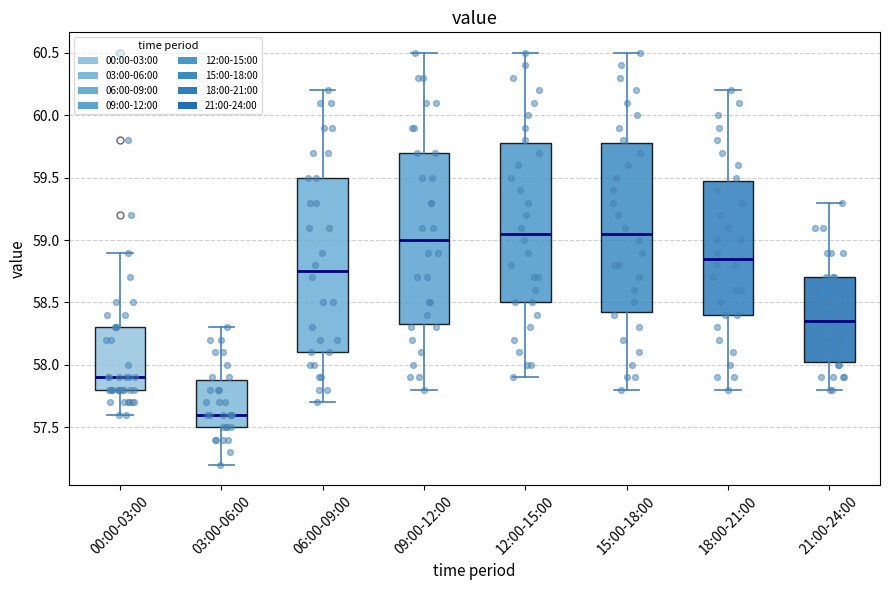

Reading left to right, transcribe this box plot: for each box, give where its median line is, the range the box spans, and where its two whiskers end, as read against the y-axis. The values are not printed on the chart, so give them approximately, as read against the axis.

00:00-03:00: median 57.90, box 57.80 to 58.30, whiskers 57.60 to 58.90
03:00-06:00: median 57.60, box 57.50 to 57.90, whiskers 57.20 to 58.30
06:00-09:00: median 58.75, box 58.10 to 59.50, whiskers 57.70 to 60.20
09:00-12:00: median 59.00, box 58.35 to 59.70, whiskers 57.80 to 60.50
12:00-15:00: median 59.05, box 58.50 to 59.80, whiskers 57.90 to 60.50
15:00-18:00: median 59.05, box 58.45 to 59.80, whiskers 57.80 to 60.50
18:00-21:00: median 58.85, box 58.40 to 59.50, whiskers 57.80 to 60.20
21:00-24:00: median 58.35, box 58.05 to 58.70, whiskers 57.80 to 59.30